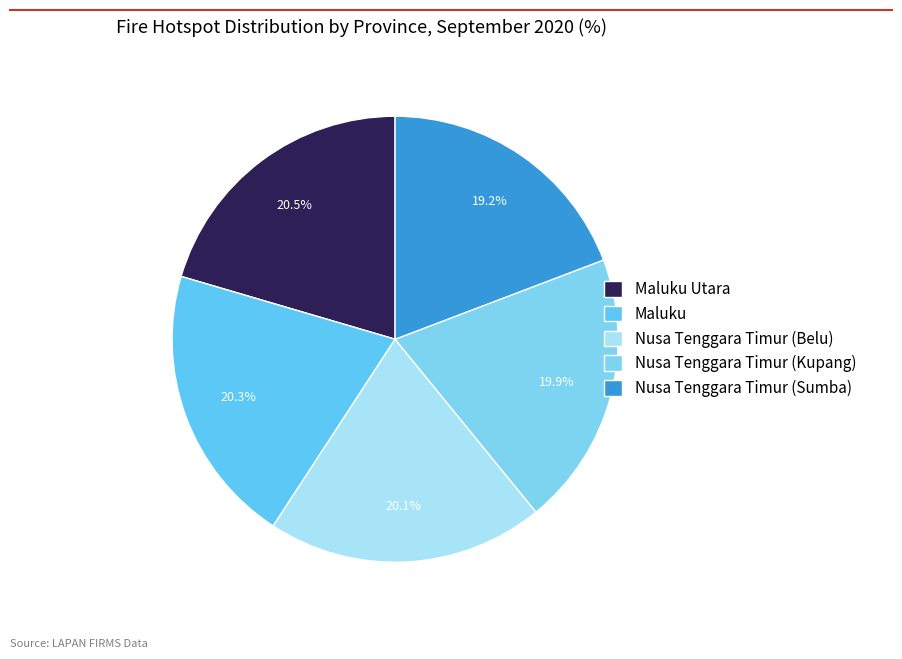

Which category has the smallest portion of the pie?

Nusa Tenggara Timur (Sumba)